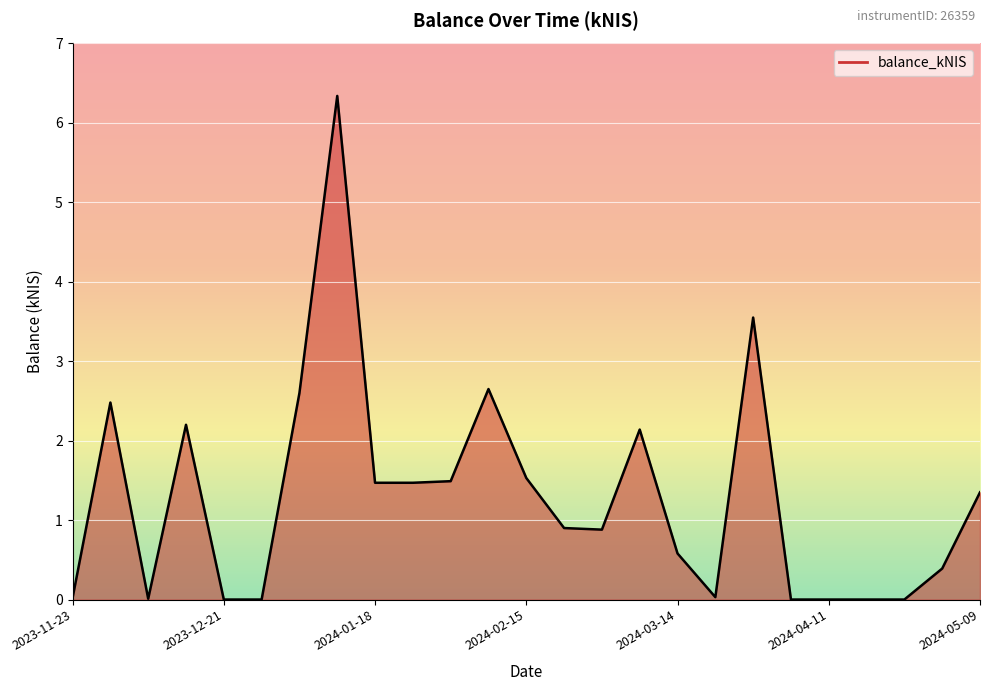

What is the maximum value shown in the chart?

6.3